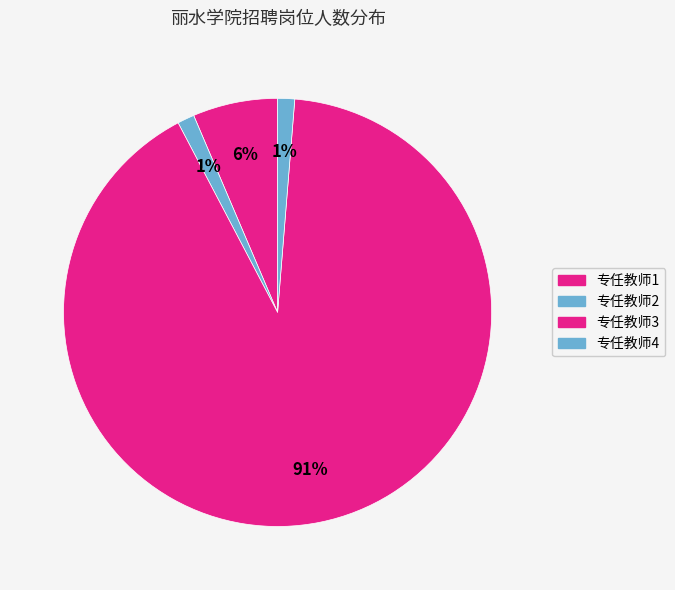

Count the number of slices in the pie.

4